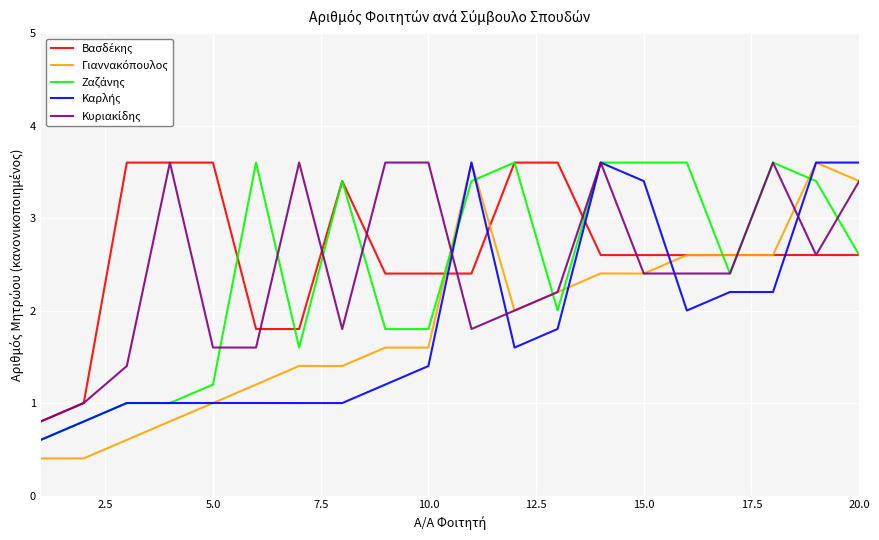

What is the greatest value displayed?

3.6